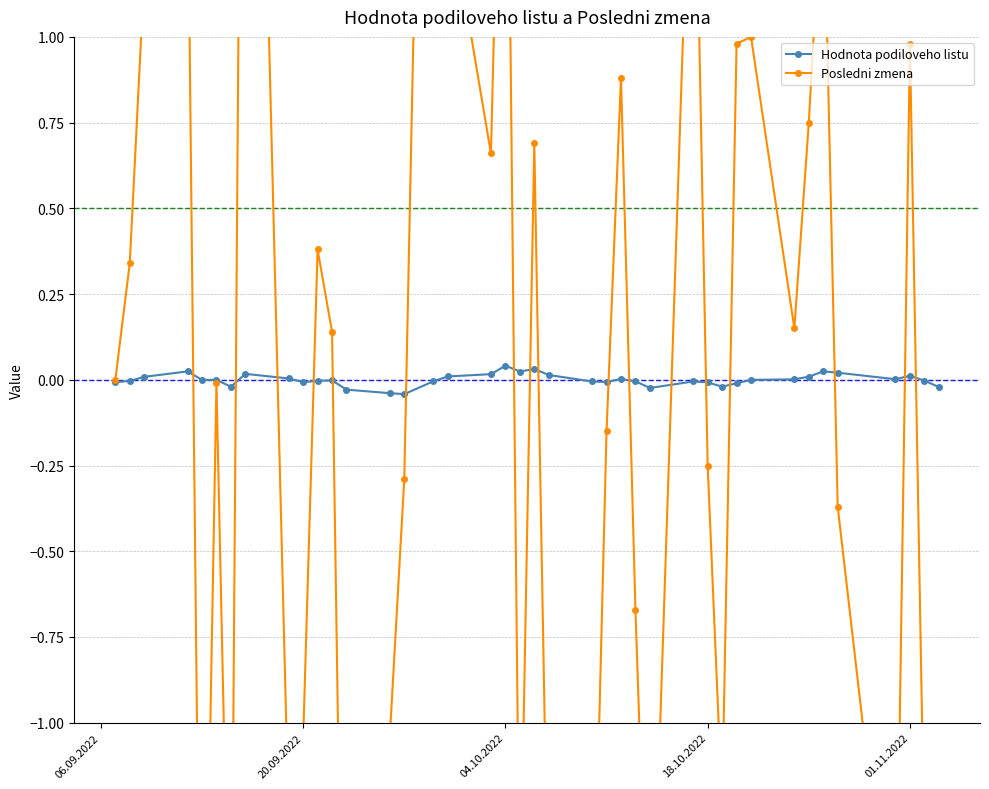

Which series has the largest total across all categories?

Hodnota podiloveho listu